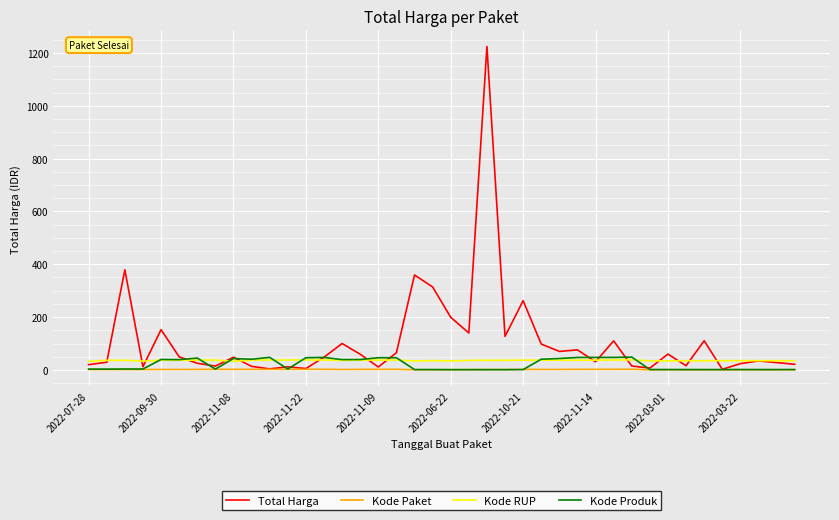

Which series has the widest spread of values?

Total Harga